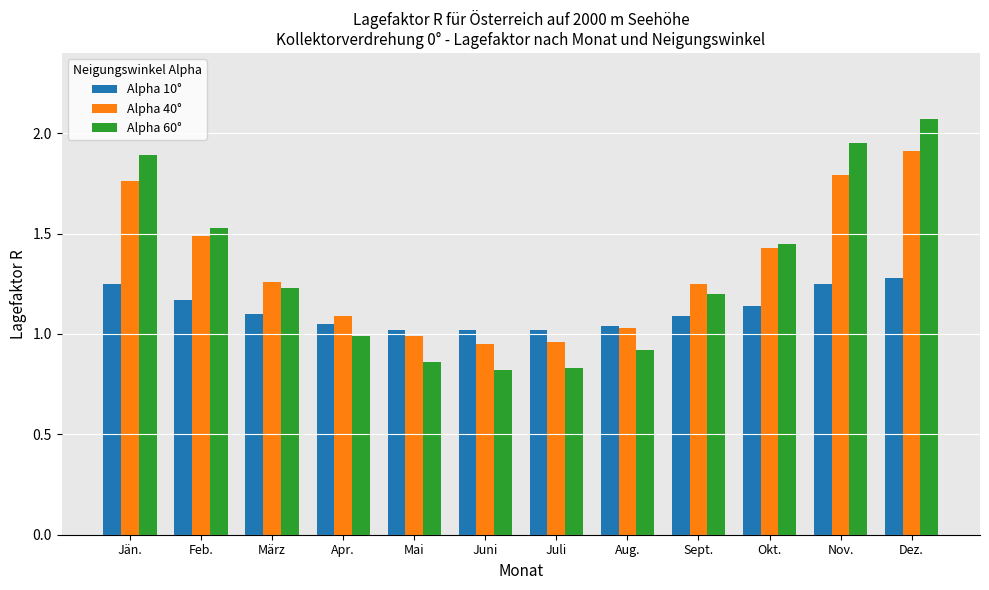

What is the label of the 2nd bar from the right?

Nov.